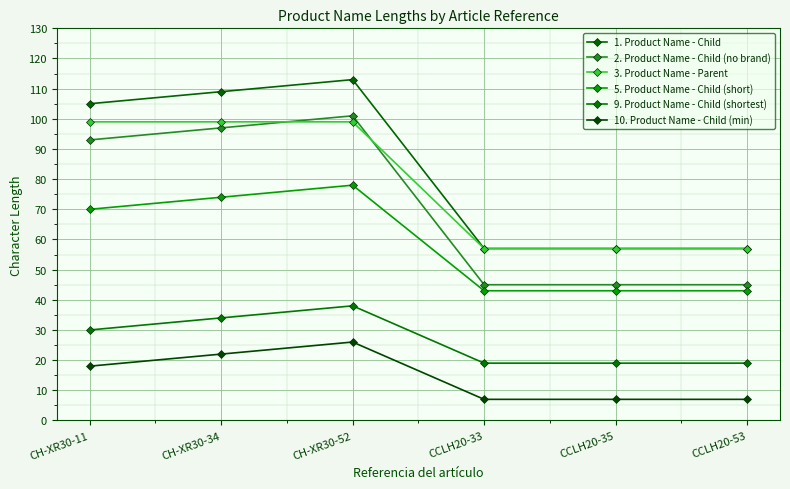

True or false: 1. Product Name - Child and 3. Product Name - Parent cross at least once.

False